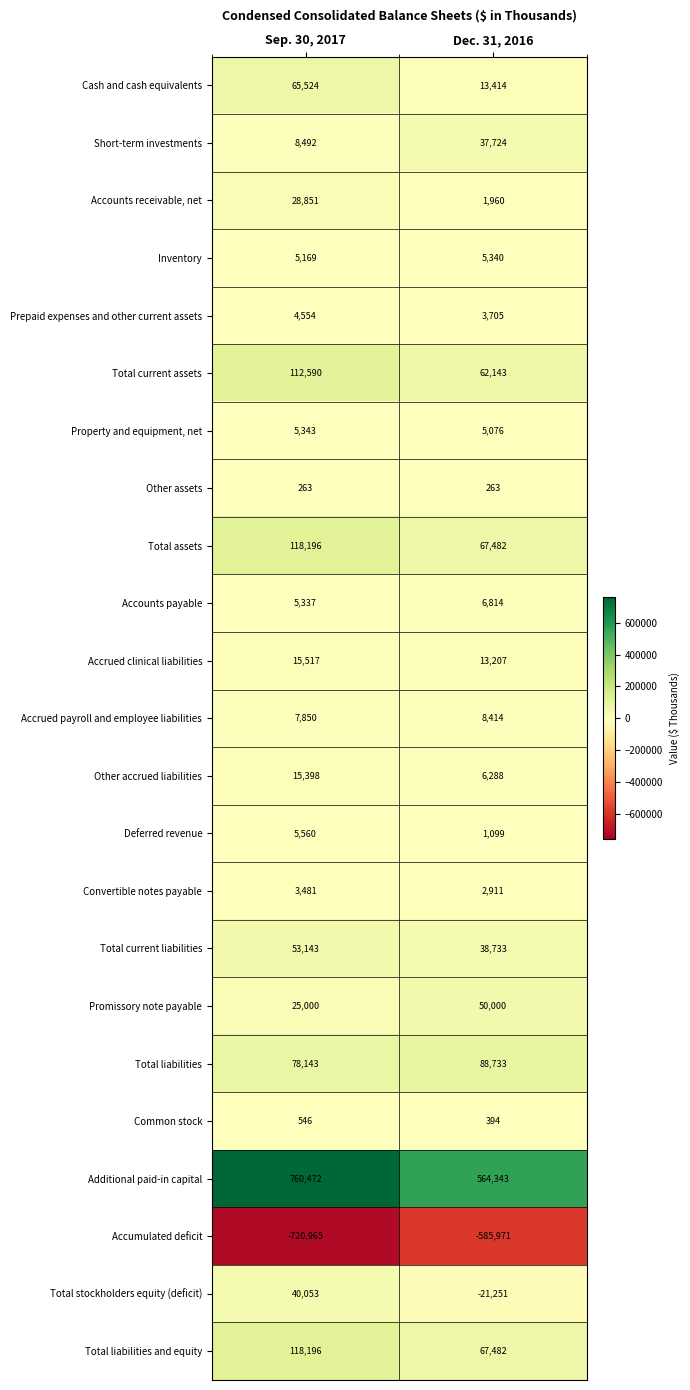

Is it true that Total current liabilities equals 33462 at Sep. 30, 2017?

False